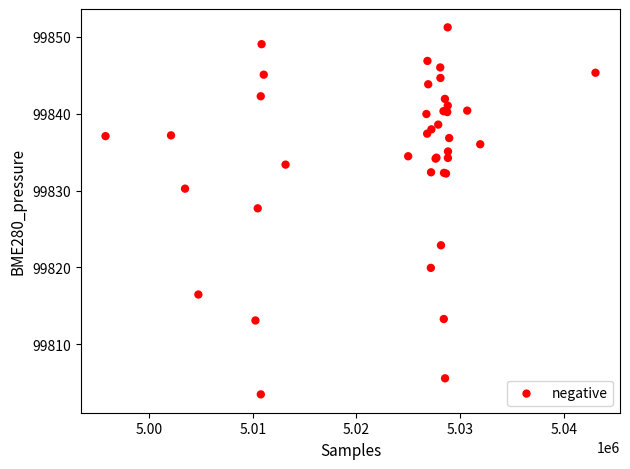

What Y value in the scatter plot is closest to 99827?

99827.7